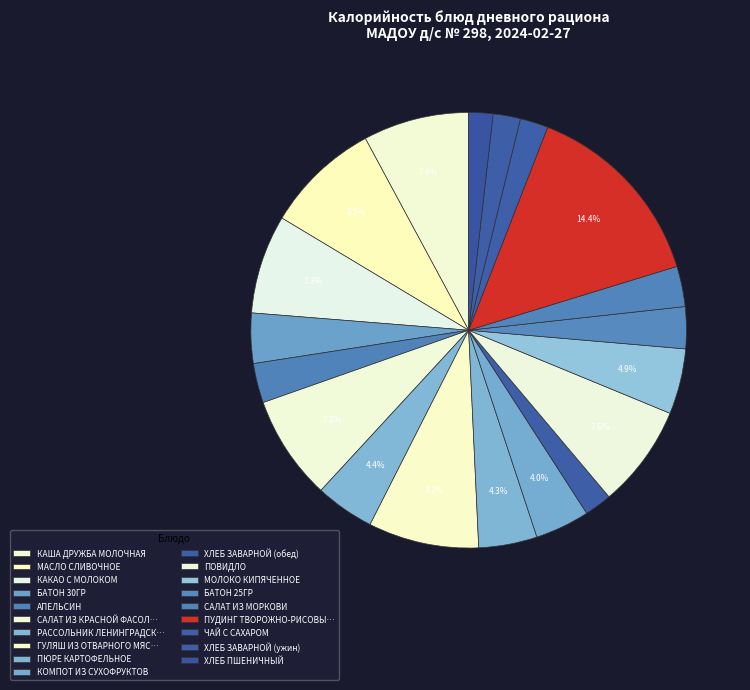

To the nearest percent, what is the difference between the ХЛЕБ ПШЕНИЧНЫЙ and БАТОН 30ГР slice percentages?

2%